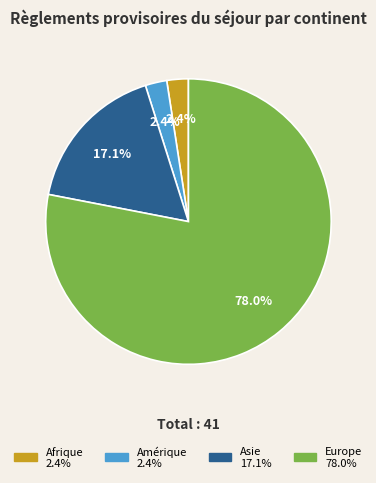

Count the number of slices in the pie.

4